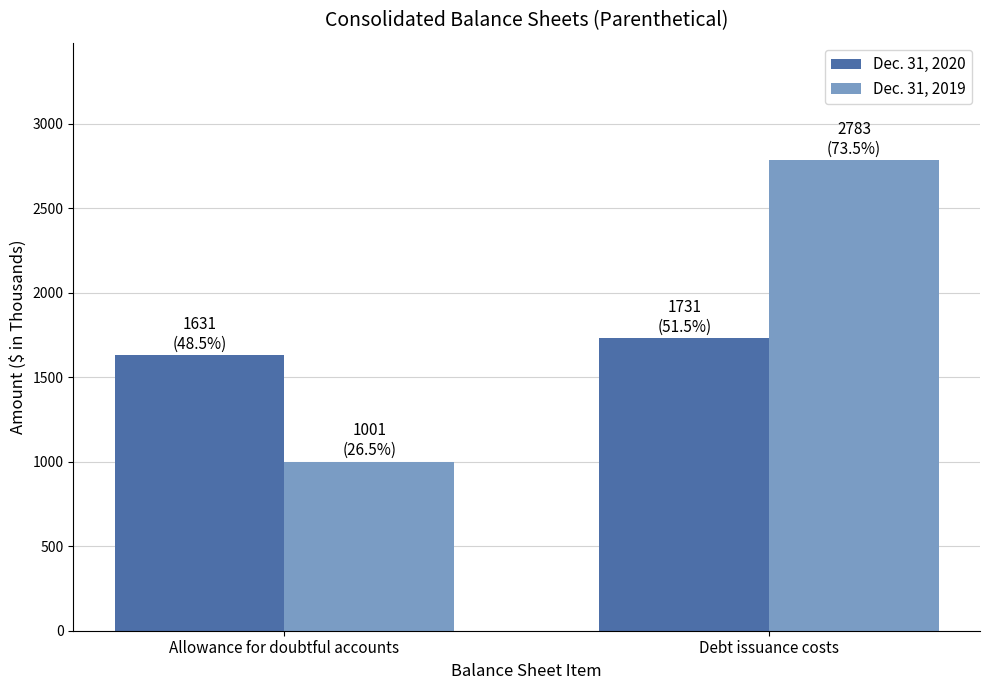

Count the Dec. 31, 2019 values in the range 1001 to 2783.

2